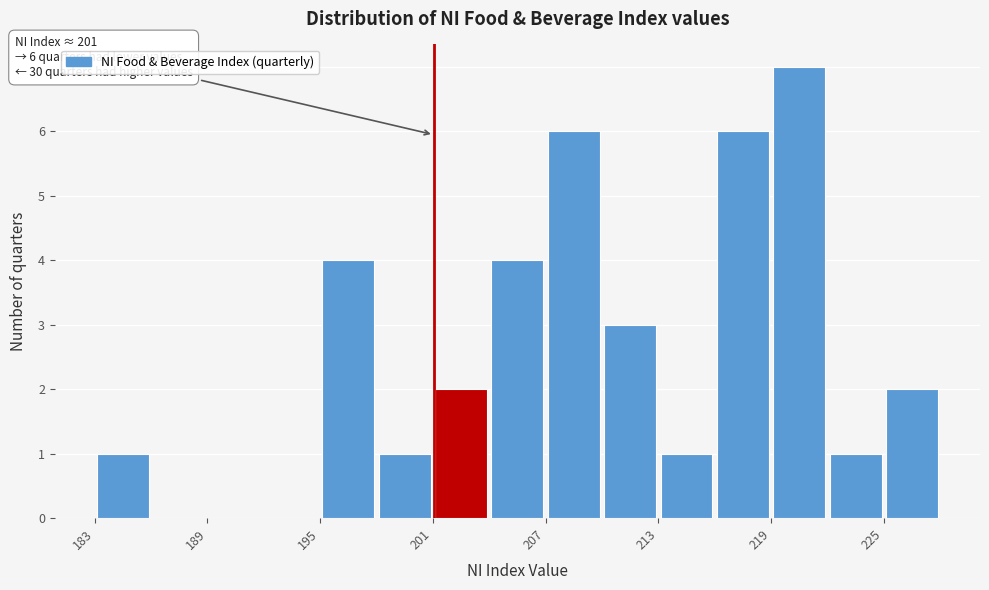

Around what value on the x-axis is the tallest bar? Give the approximate position of its centre, as read against the axis.

220